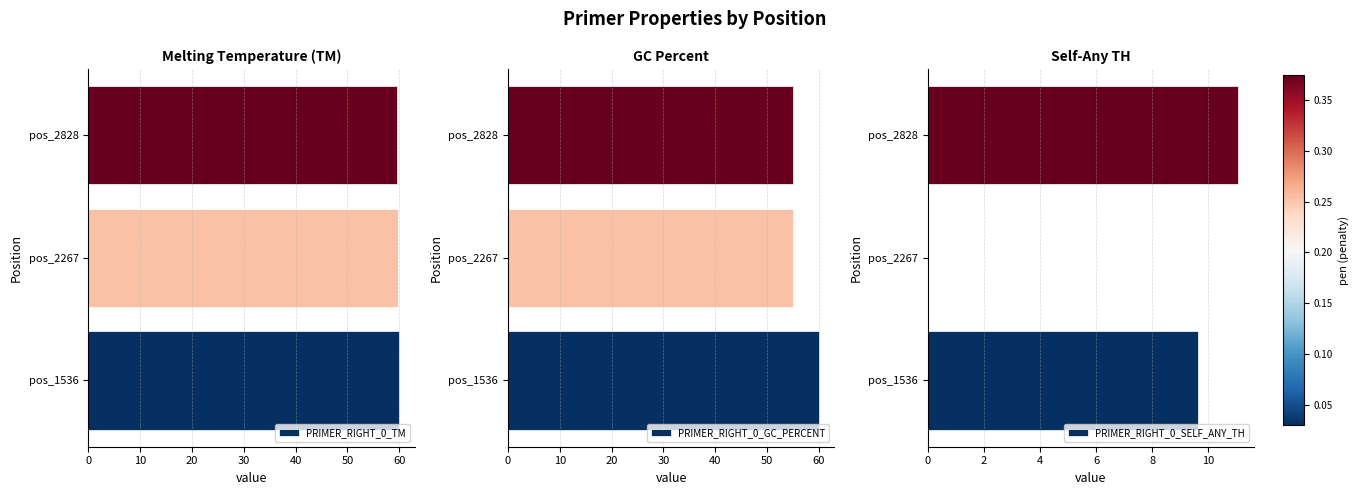

Which series has the widest spread of values?

PRIMER_RIGHT_0_SELF_ANY_TH